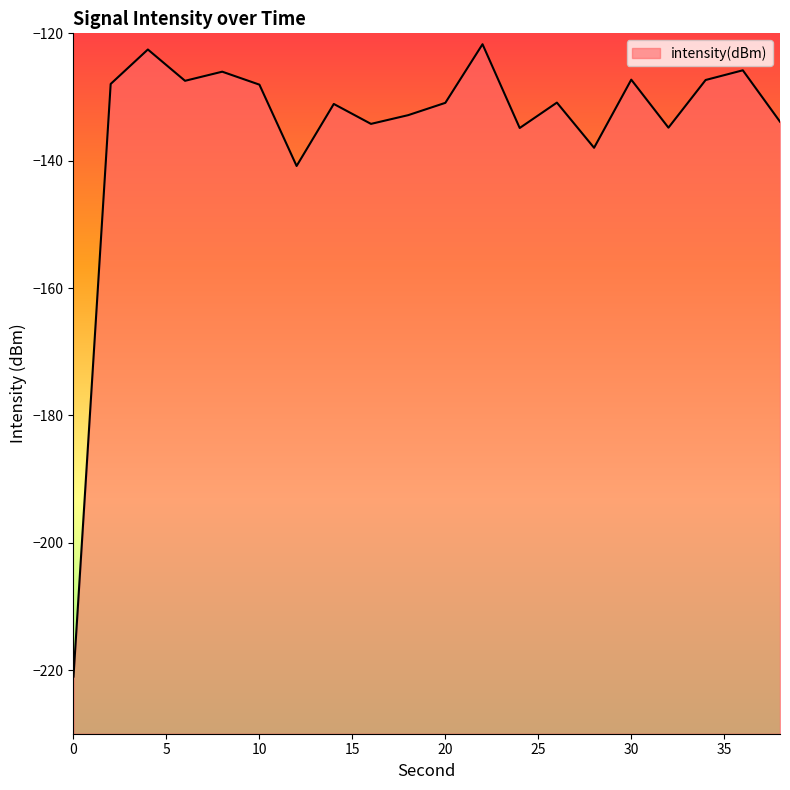

List the labels in order of value, smallest first.

0, 12, 28, 24, 32, 16, 38, 18, 14, 20, 26, 10, 2, 6, 34, 30, 8, 36, 4, 22